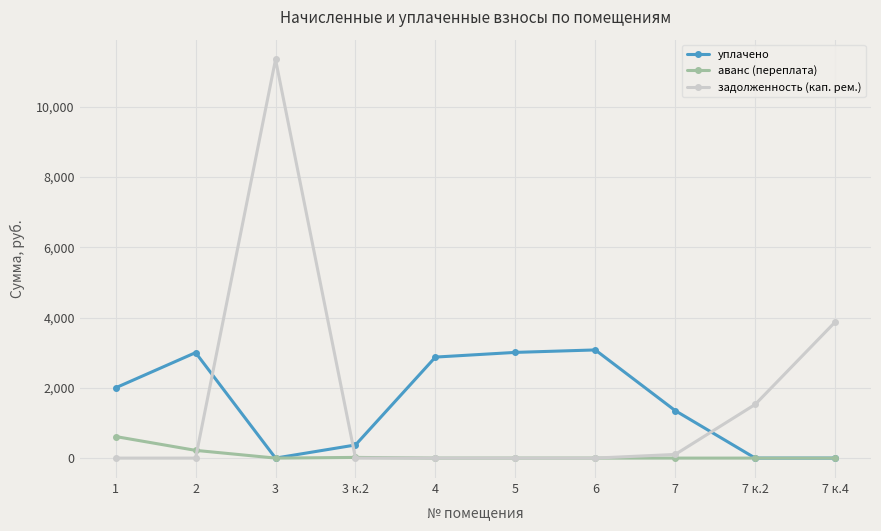

Which series has the largest total across all categories?

задолженность (кап. рем.)